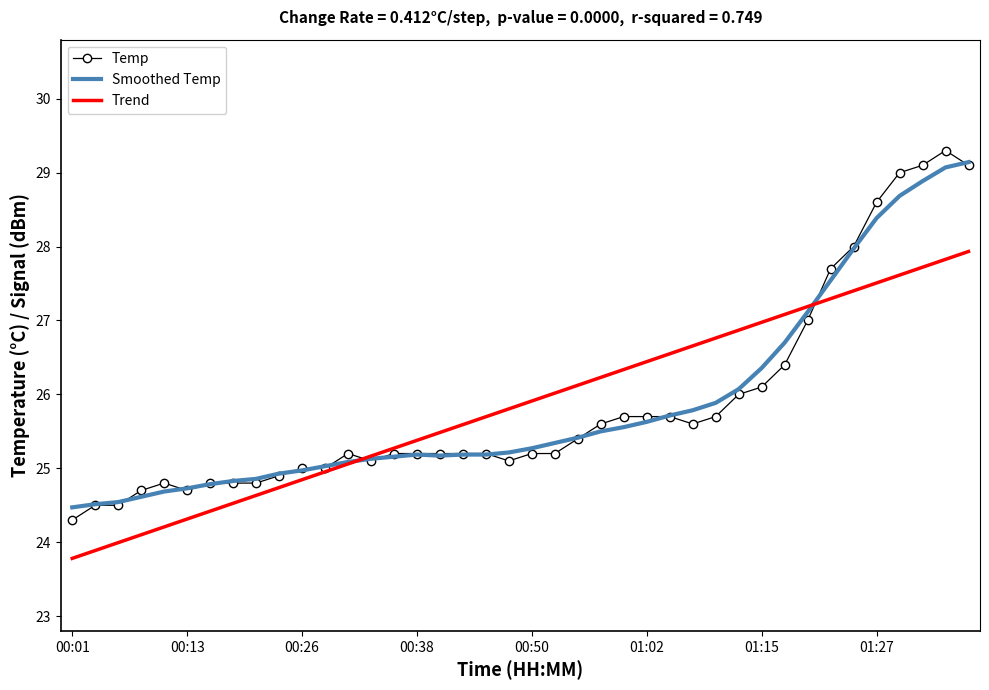

Which series has the widest spread of values?

Temp